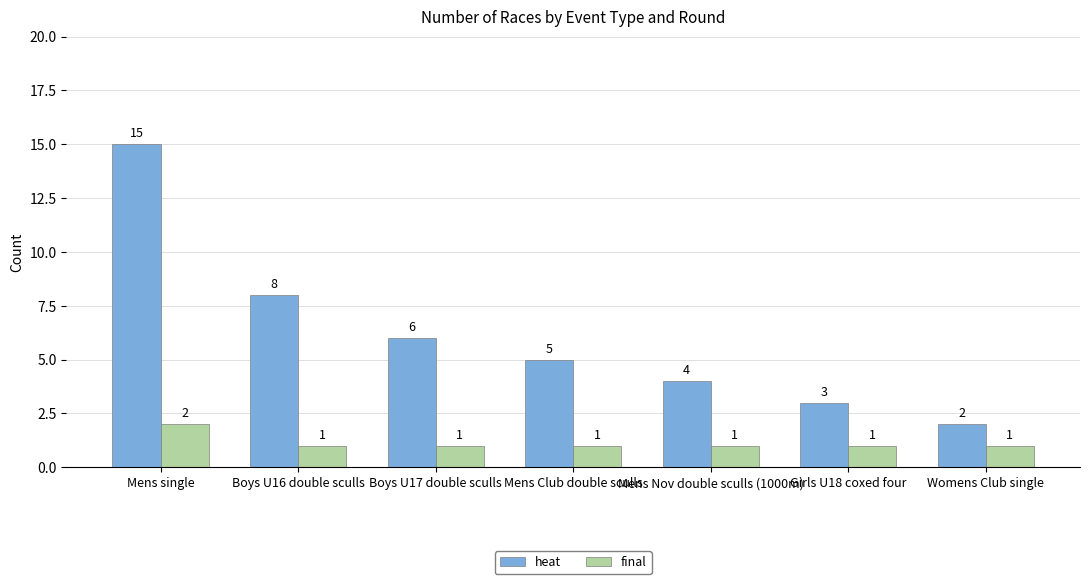

Is it true that final equals 1 at Womens Club single?

True